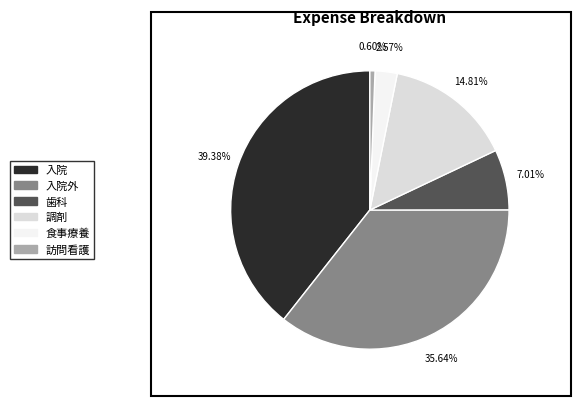

Which category has the biggest portion of the pie?

入院